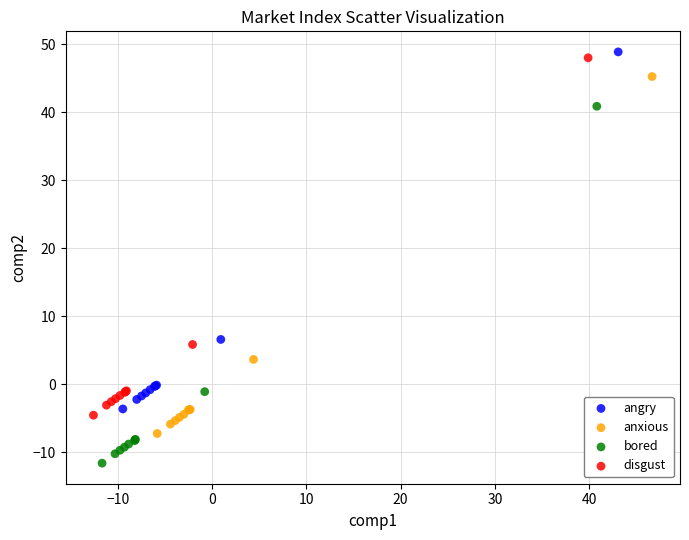

Which series reaches the minimum Y coordinate?

bored